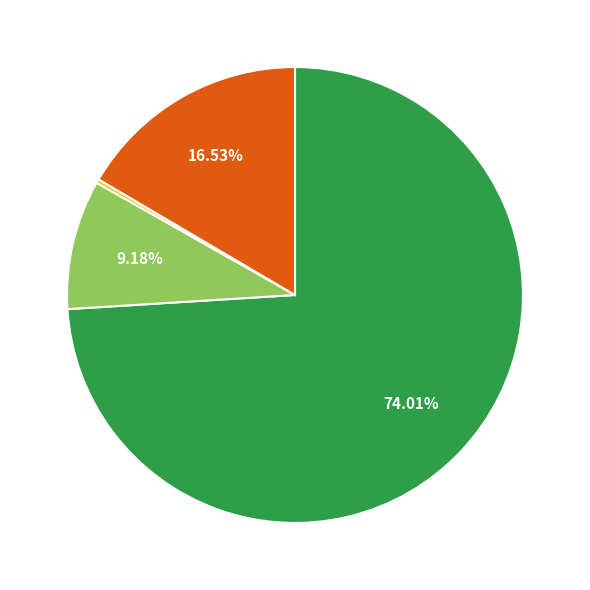

Is there a majority slice in this chart?

Yes